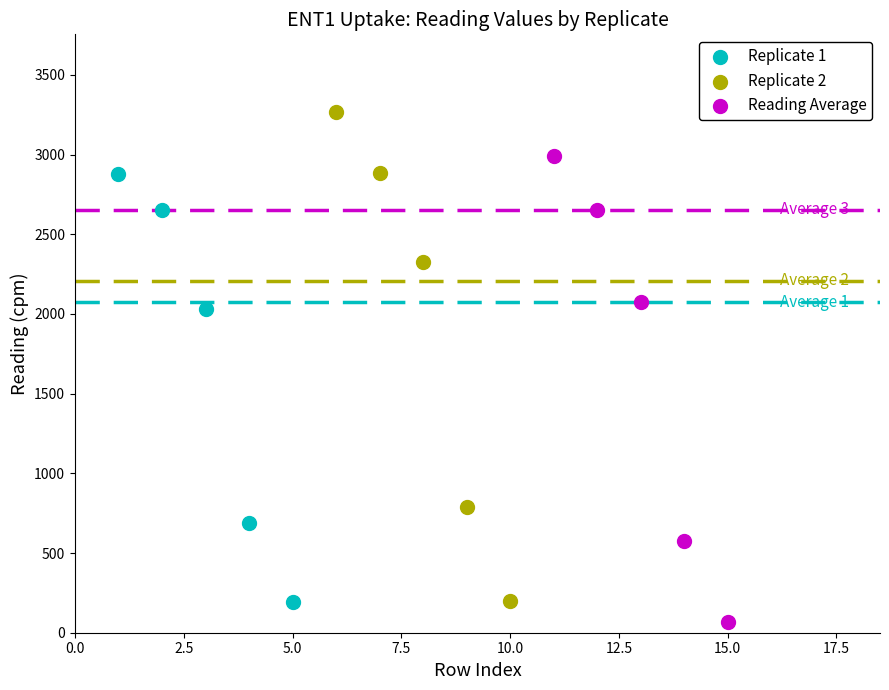

Which series has the largest Y range (max minus min)?

Replicate 2